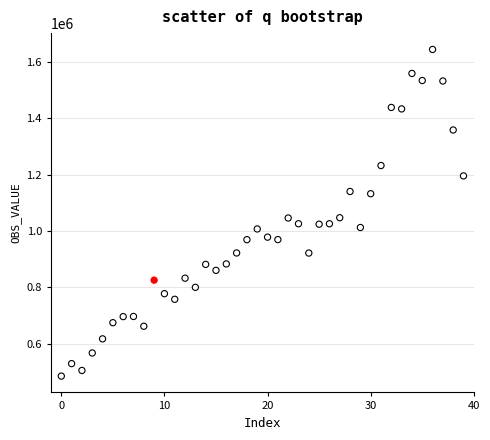

What is the range of Y values (max minus min)?

1160441